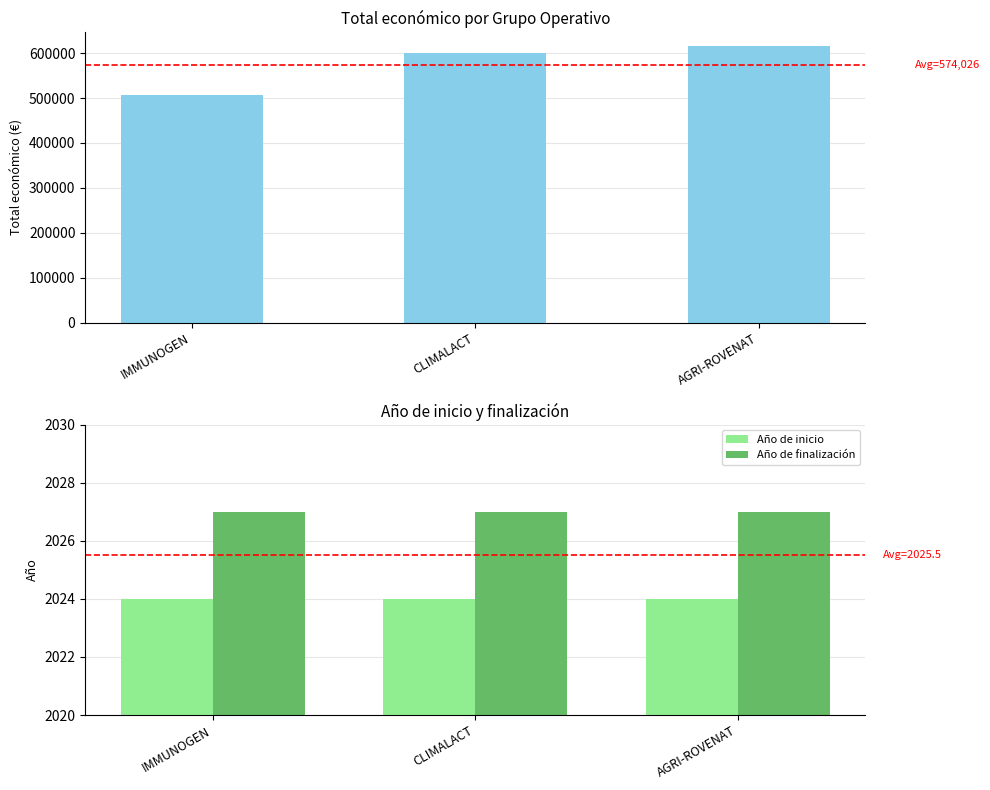

At how many categories does at least one series exceed 157574?

3